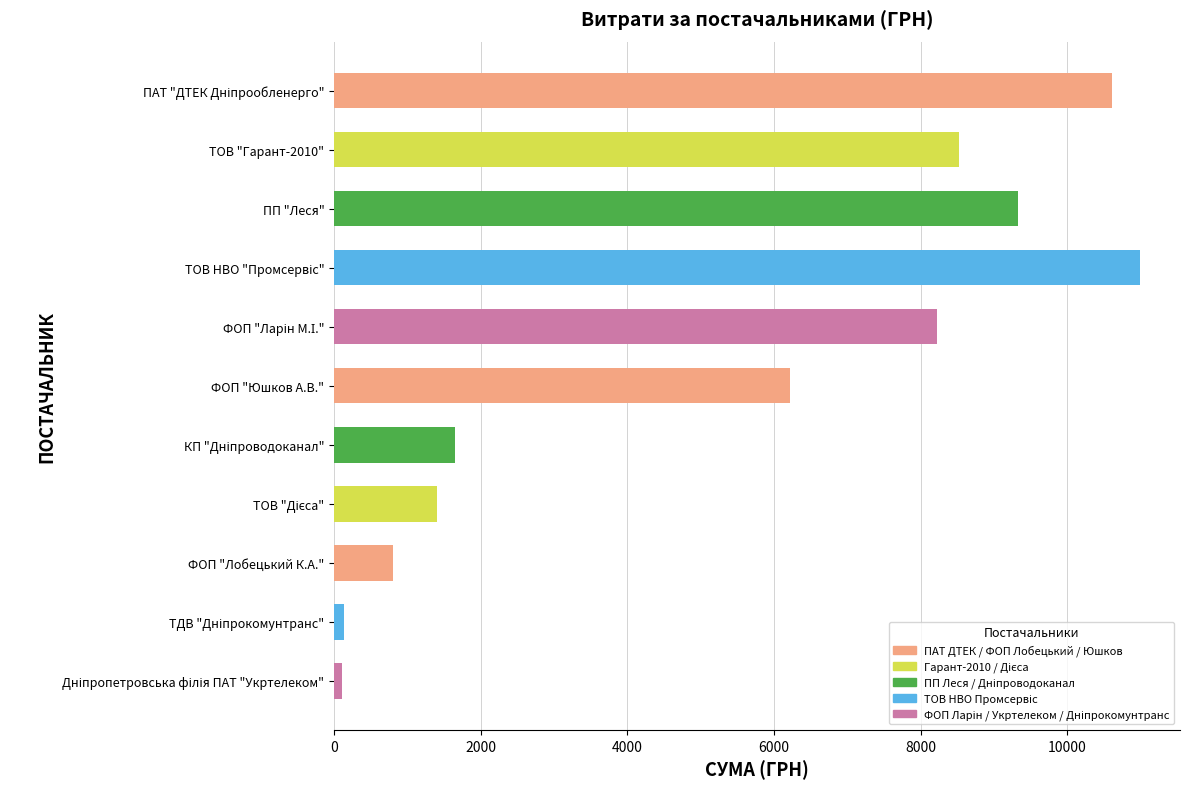

What is the average value?

5269.8